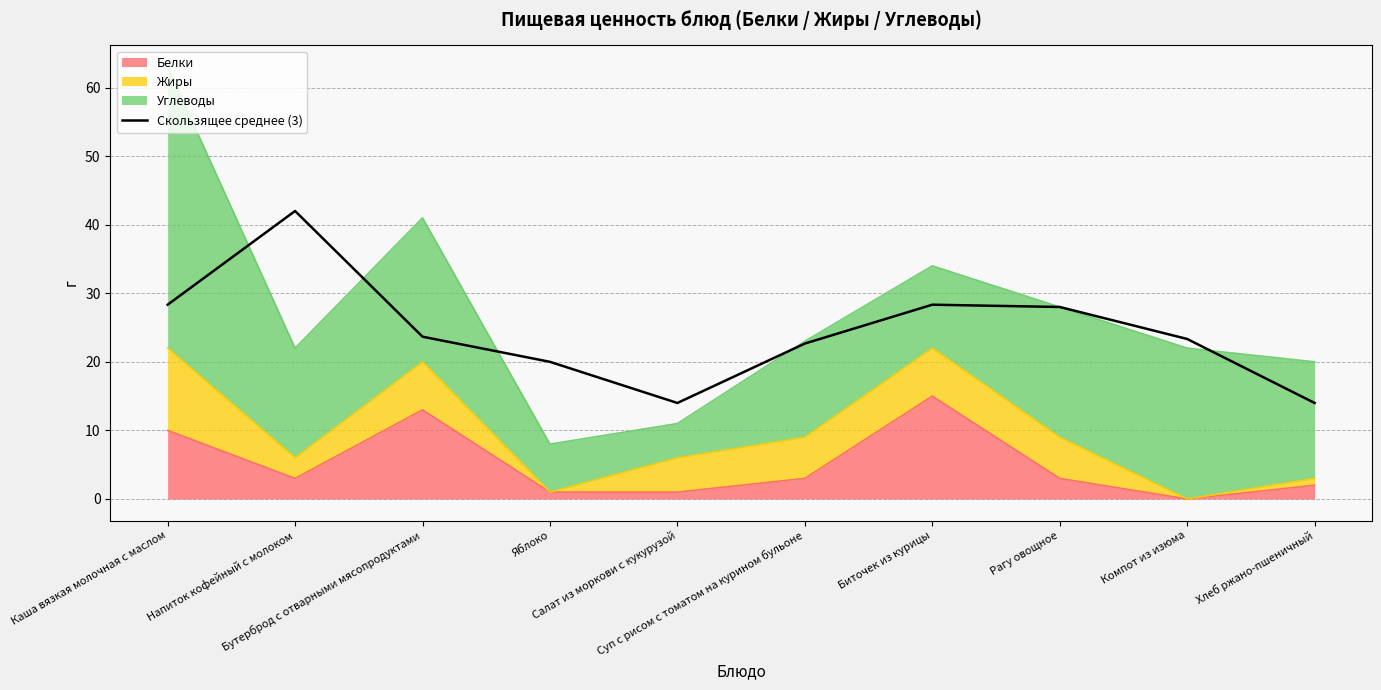

Between Каша вязкая молочная с маслом and Суп с рисом с томатом на курином бульоне, which is larger?

Каша вязкая молочная с маслом